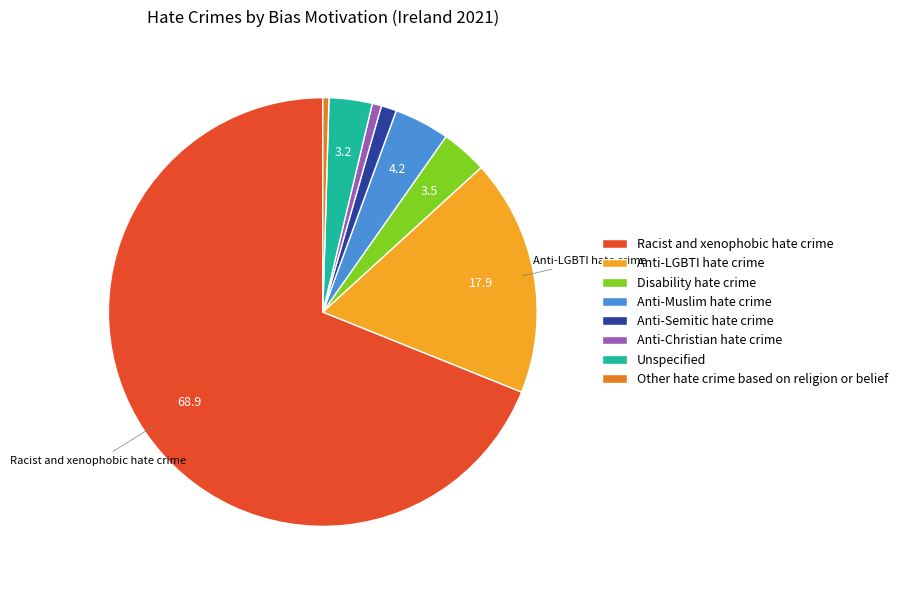

Count the number of slices in the pie.

8